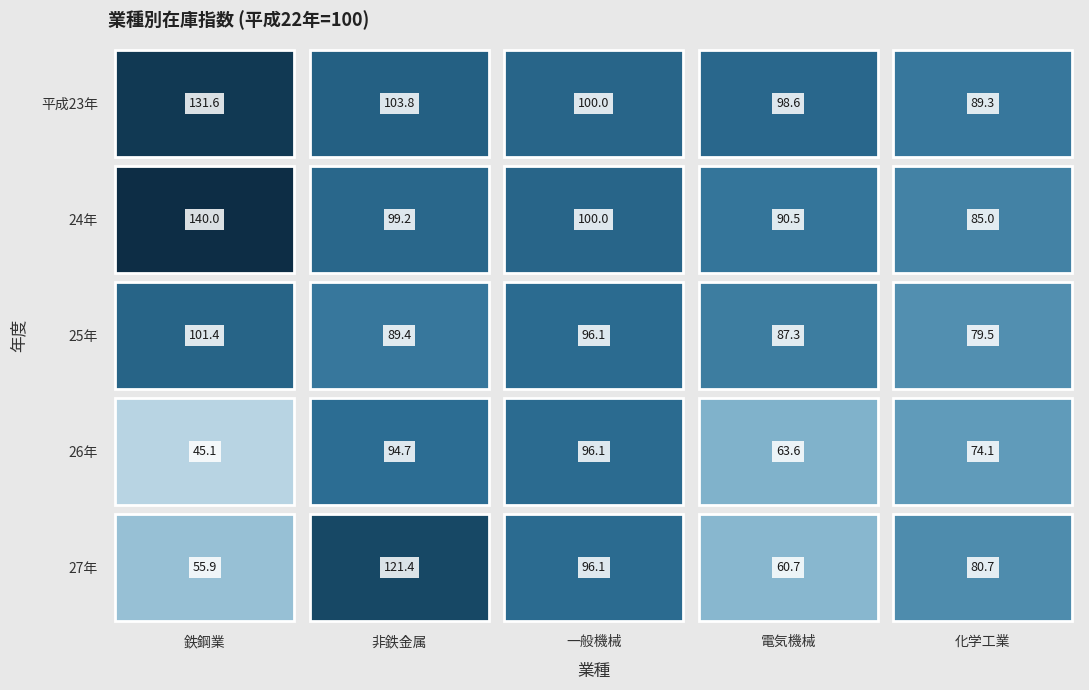

Which series has the largest range (max minus min)?

27年